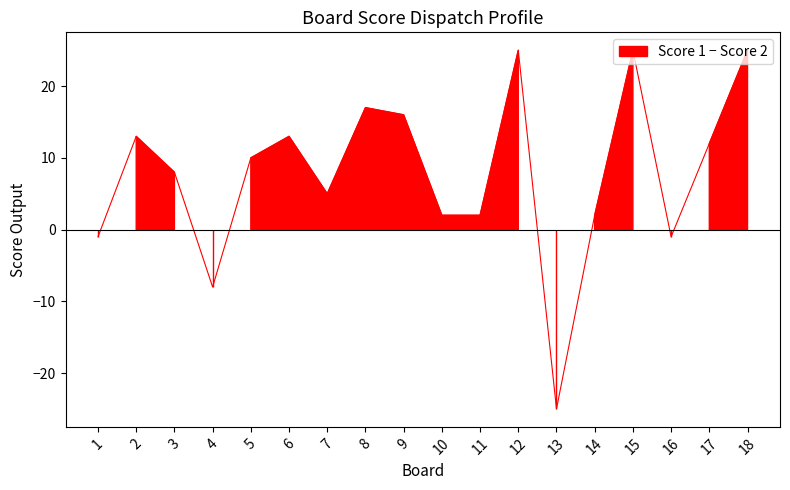

Reading right to left, extract all data points from this chart.

Score 1: 18=25	17=23	16=13	15=25	14=23	13=0	12=25	11=15	10=19	9=25	8=25	7=21	6=24	5=23	4=14	3=18	2=25	1=23
Score 2: 18=0	17=11	16=14	15=0	14=21	13=25	12=0	11=13	10=17	9=9	8=8	7=16	6=11	5=13	4=22	3=10	2=12	1=24